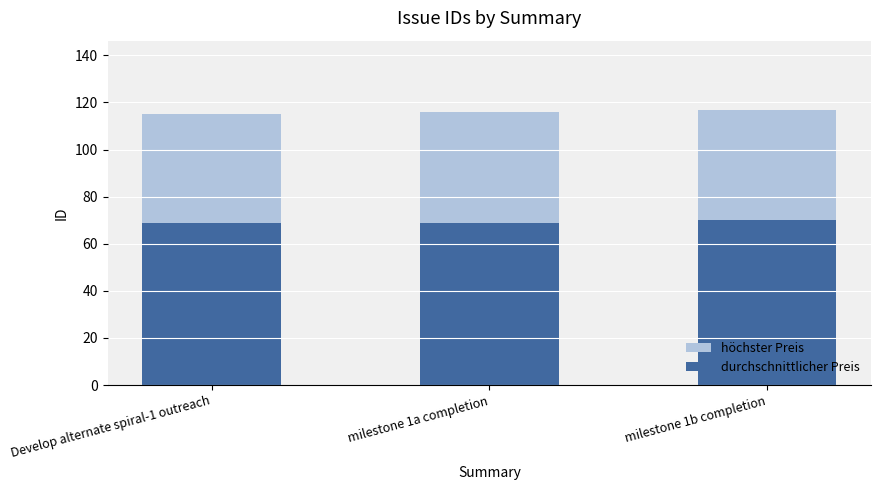

How many data points does each series have?

3